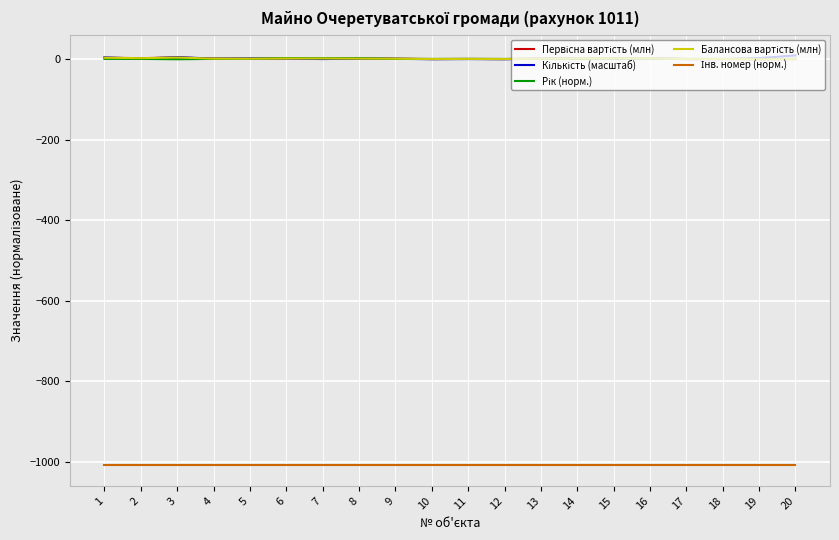

True or false: Кількість (масштаб) and Рік (норм.) cross at least once.

True